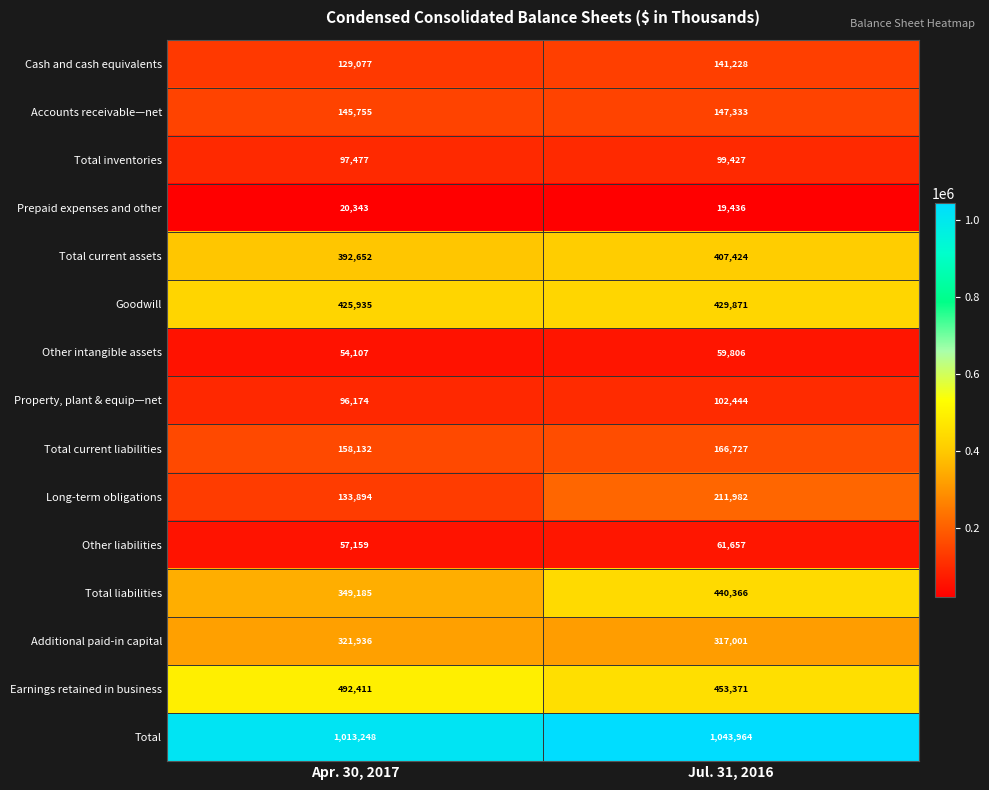

What is the difference between the maximum and minimum values in the Earnings retained in business series?

39040